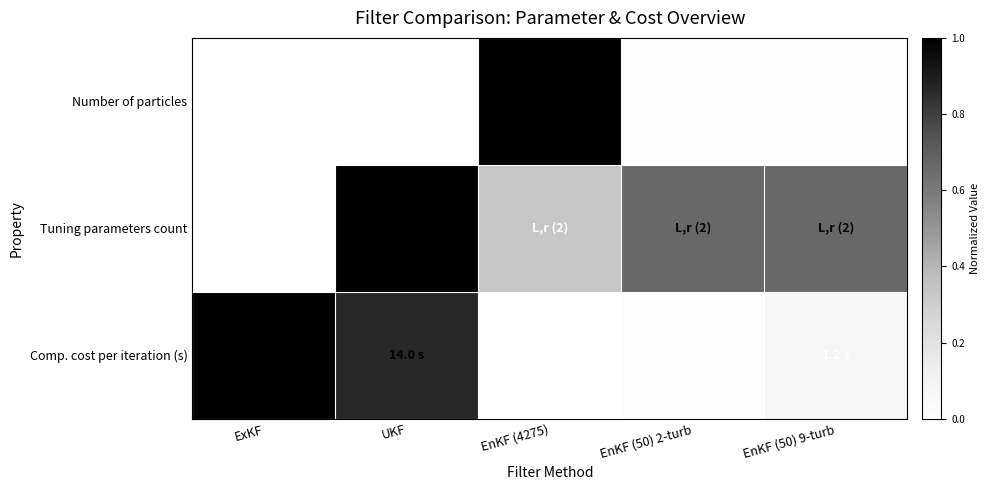

The Number of particles series shows 0.0 at EnKF (50) 9-turb. True or false?

False